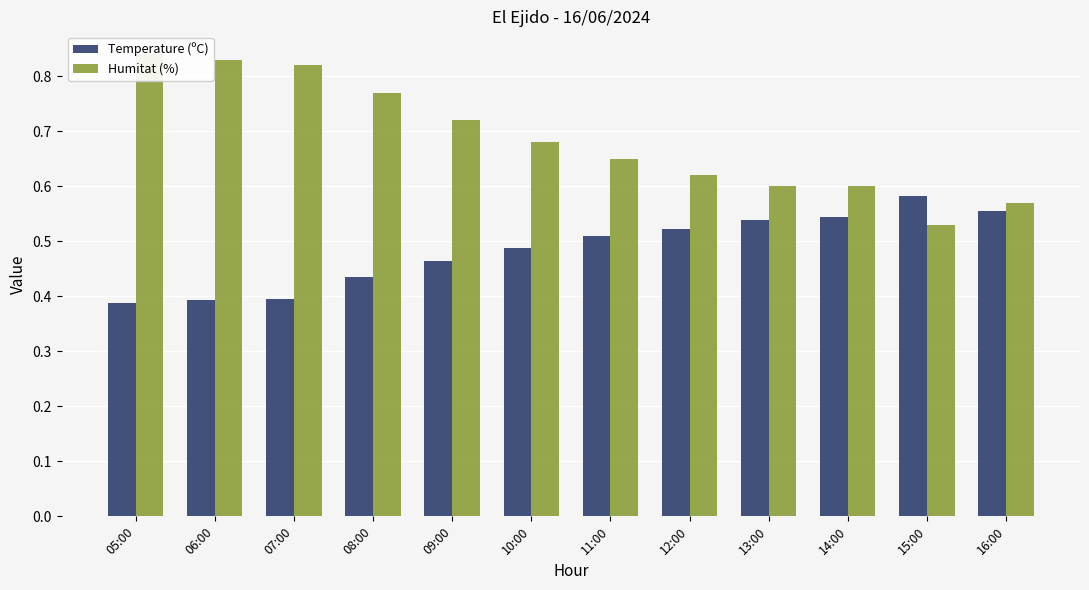

True or false: Humitat (%) has a value of 0.6 at 12:00.

True